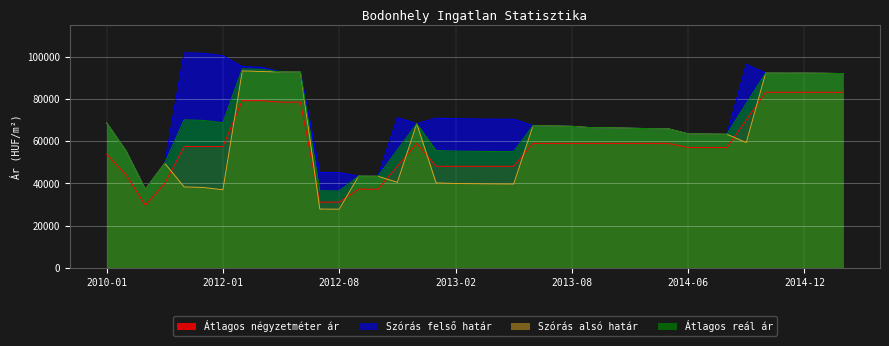

What is the label of the 9th point from the right?

2014-06